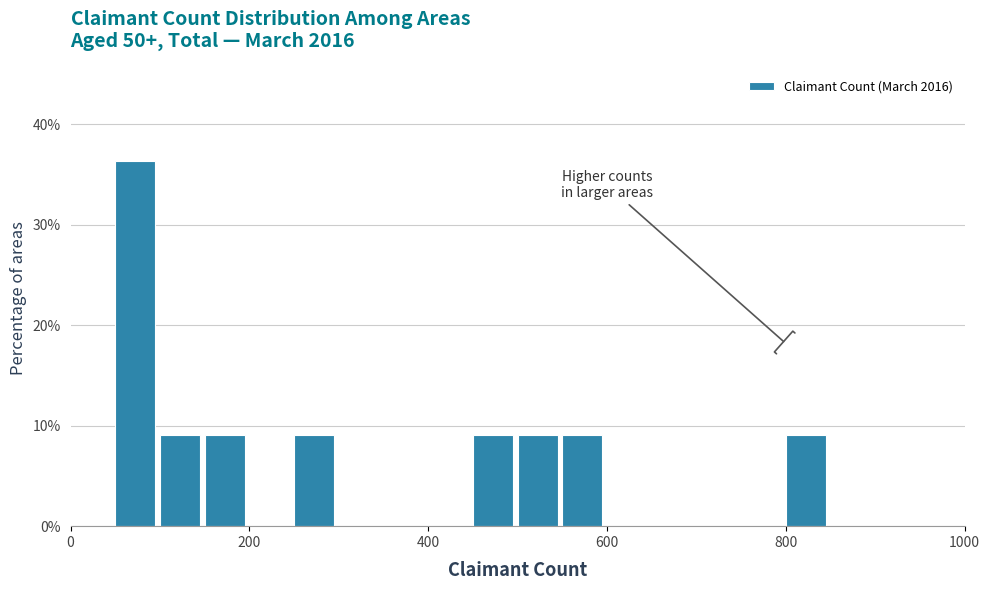

Around what value on the x-axis is the tallest bar? Give the approximate position of its centre, as read against the axis.

80